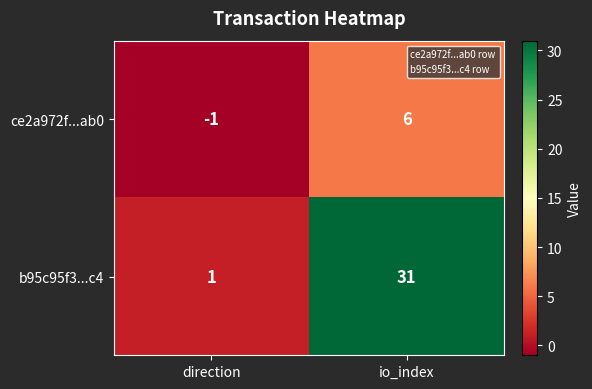

What is the sum of all ce2a972f...ab0 values?

5